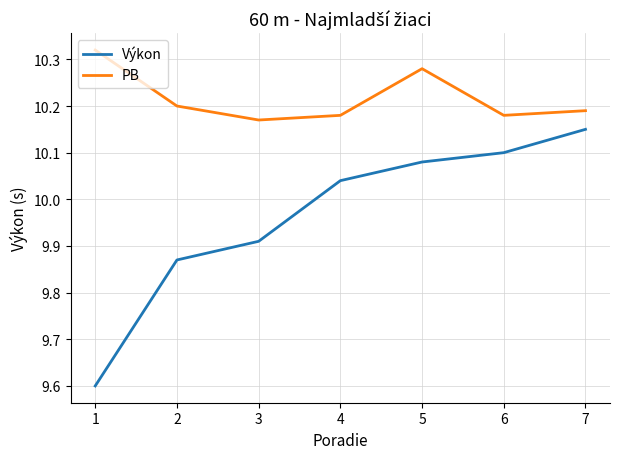

Where is the first local maximum for PB?

5